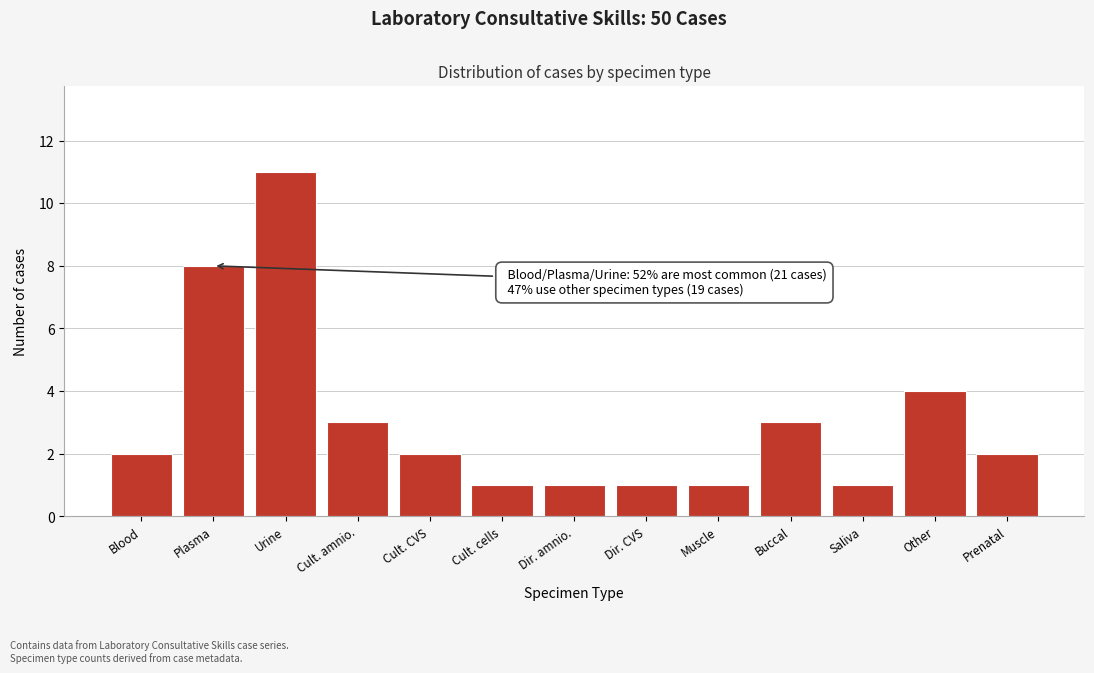

Reading left to right, what are all the values shown in this chart?

Blood=2	Plasma=8	Urine=11	Cult. amnio.=3	Cult. CVS=2	Cult. cells=1	Dir. amnio.=1	Dir. CVS=1	Muscle=1	Buccal=3	Saliva=1	Other=4	Prenatal=2